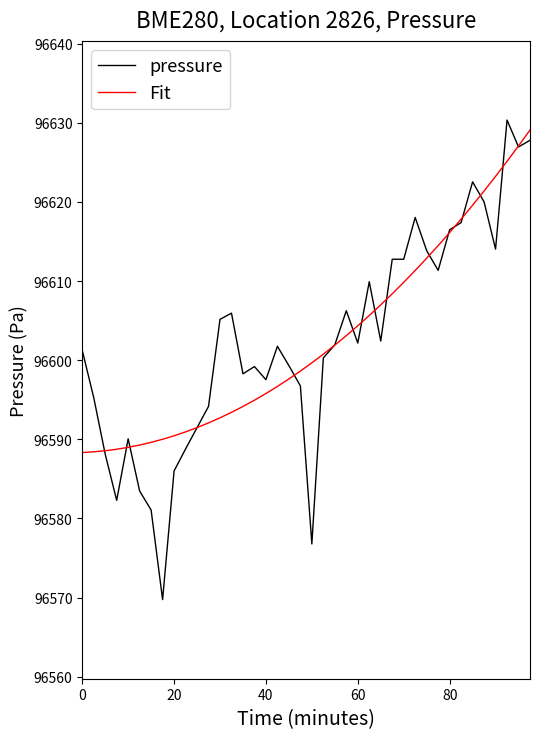

At how many categories does at least one series exceed 96581?

40